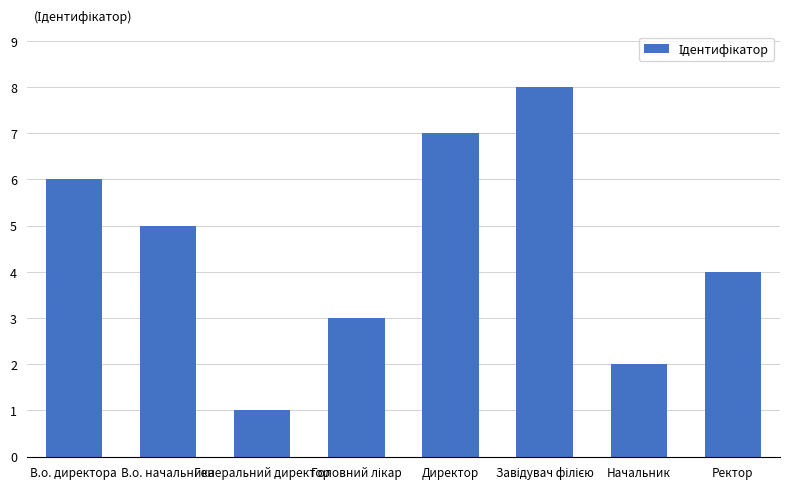

What is the sum of all values?

36